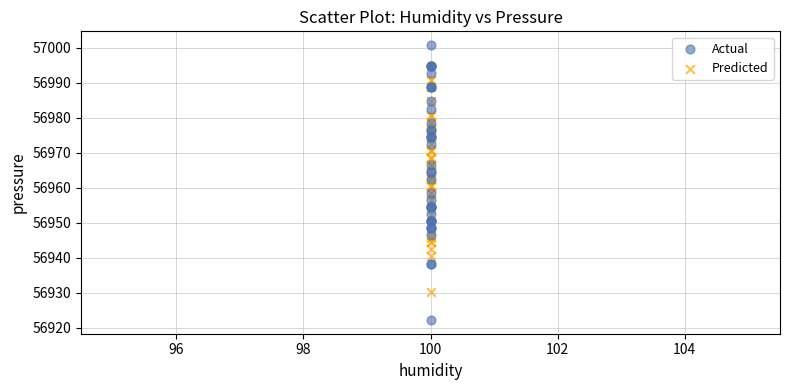

Which series has the largest Y range (max minus min)?

Actual